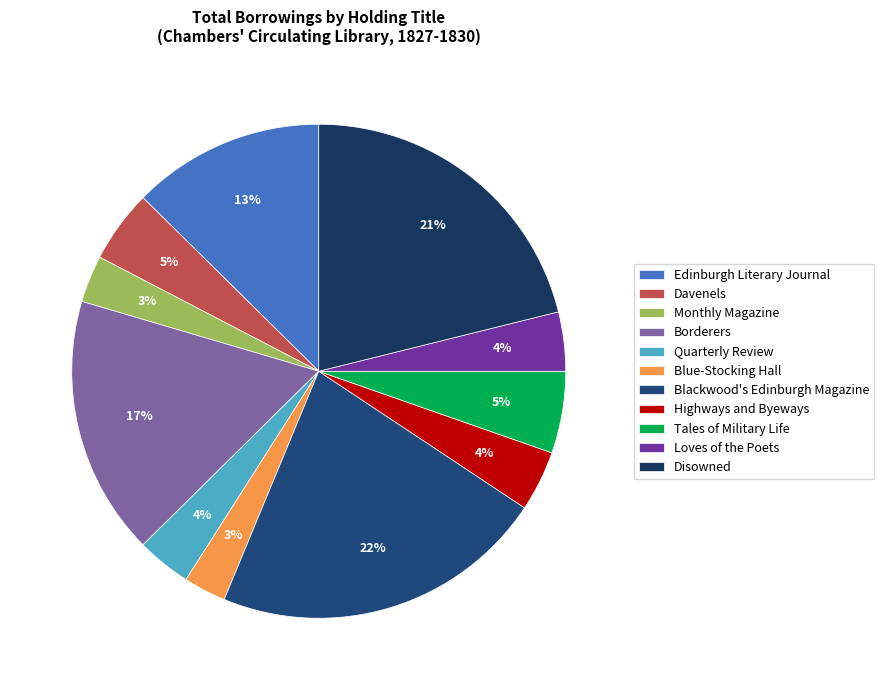

What percentage is NOT represented by Borderers?

83.0%